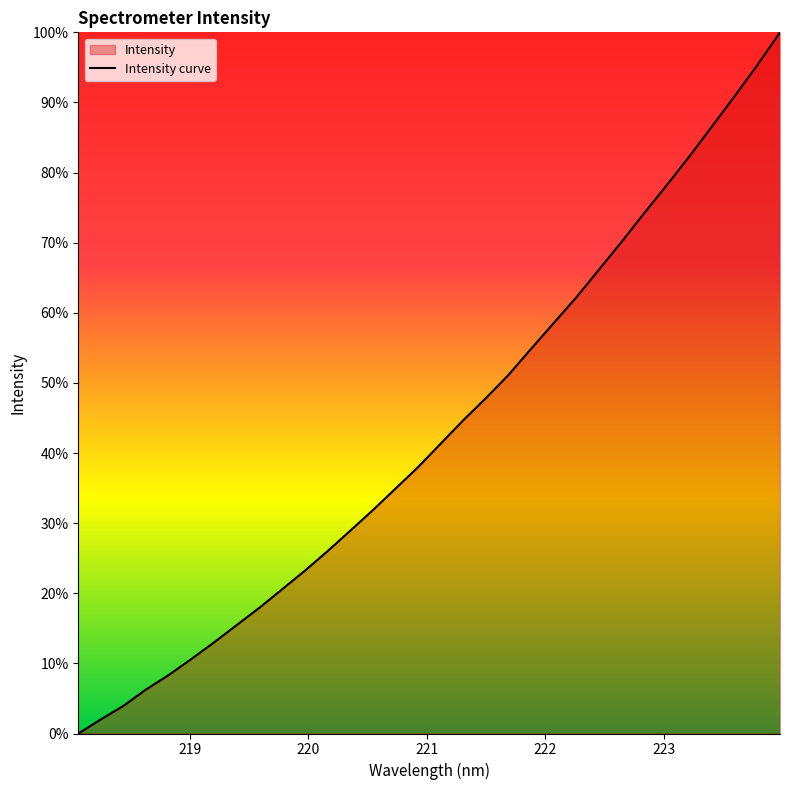

Count the number of values greater than 41.

16